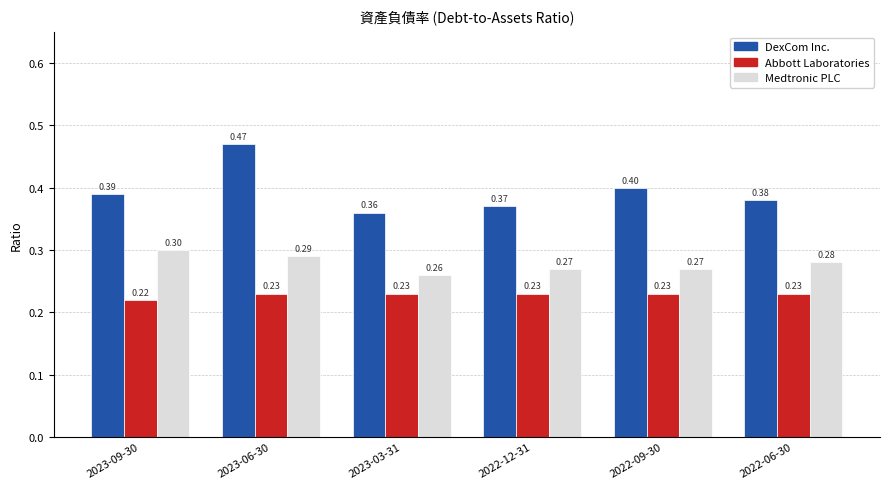

How many bars are there in each group?

3